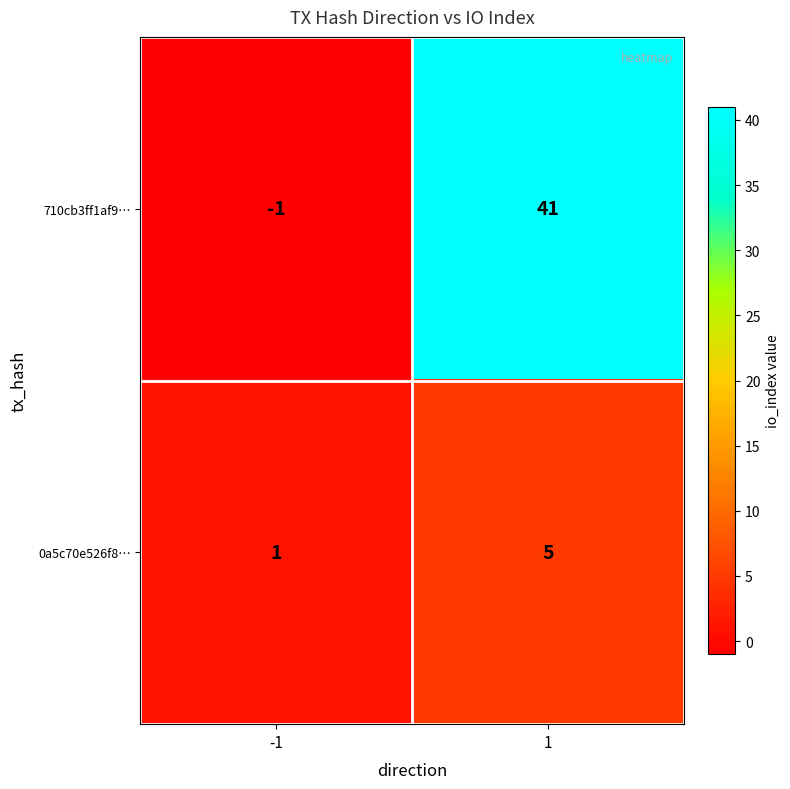

How many positive values does the 710cb3ff1af9… series have?

1